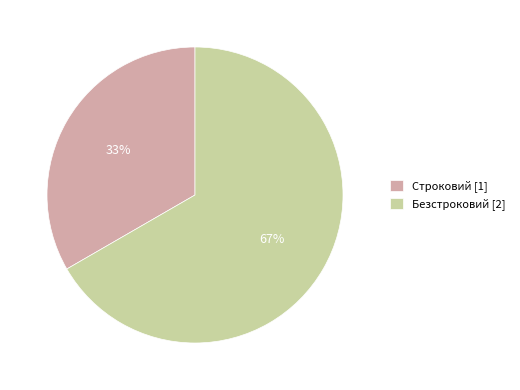

Combined, do Строковий [1] and Безстроковий [2] account for over 50%?

Yes